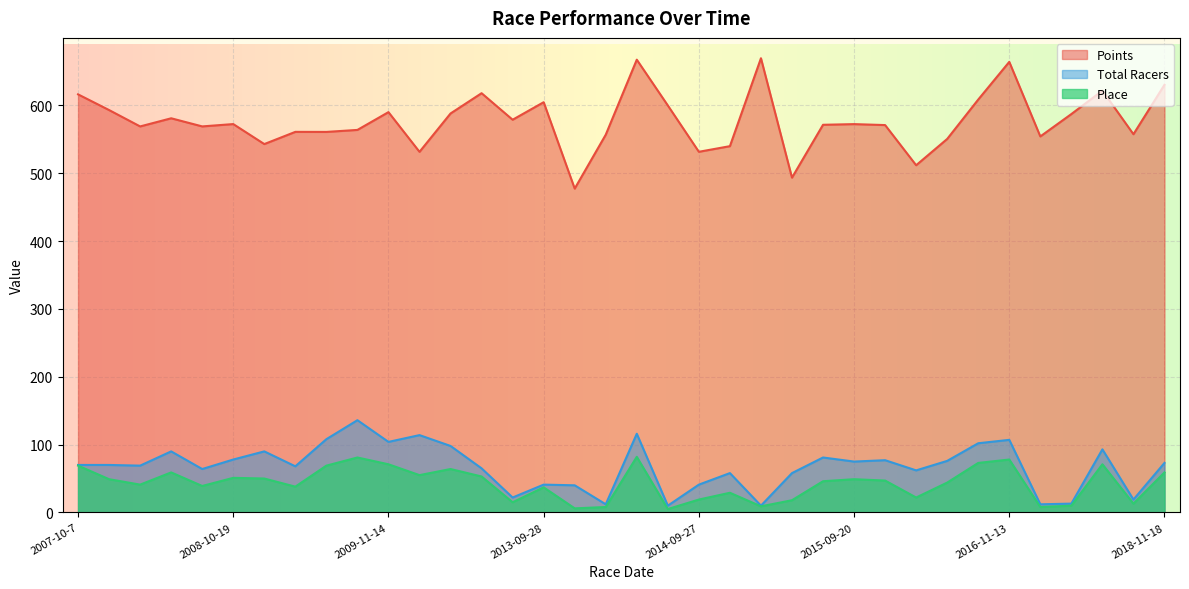

What is the value of the Points point at the 5th from the left?

569.1